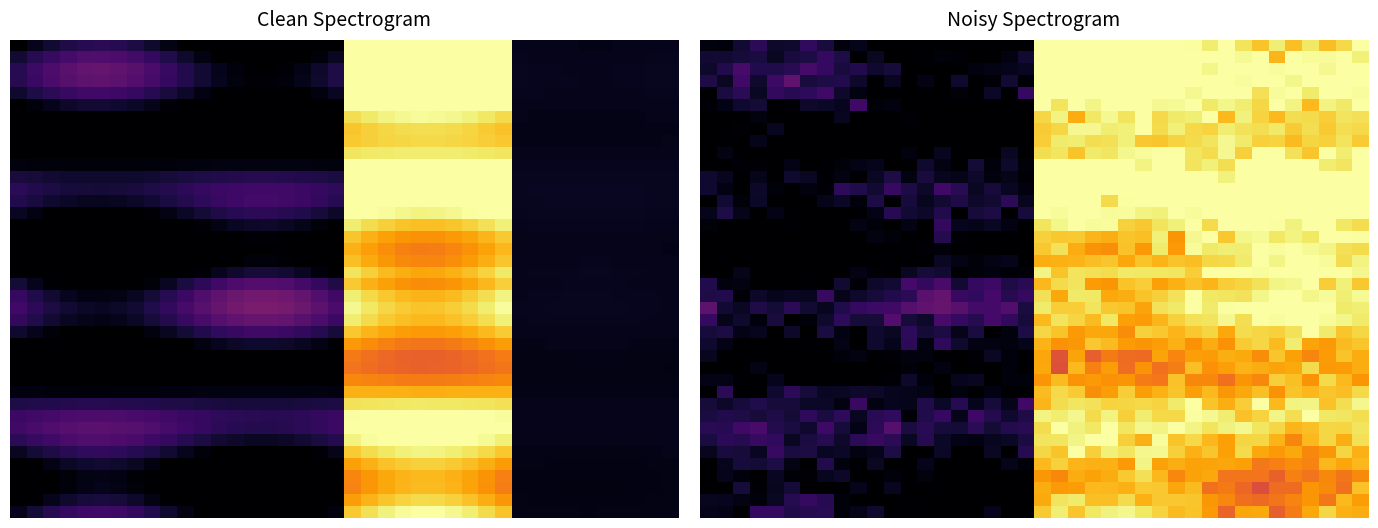

At how many categories does at least one series exceed 0?

40